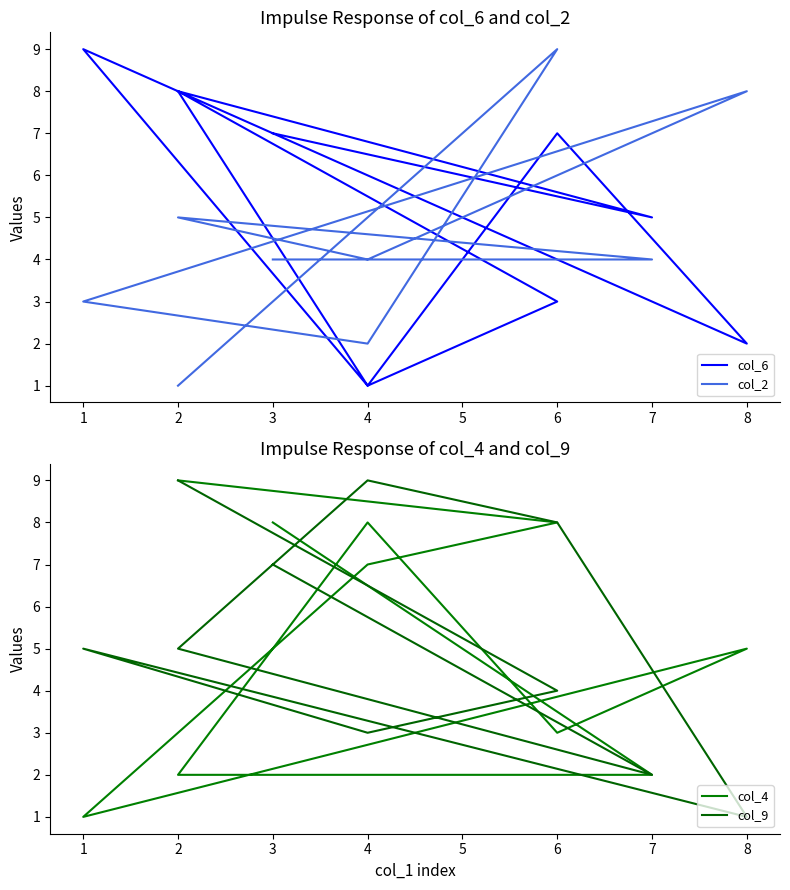

What is the sum of all col_9 values?

53